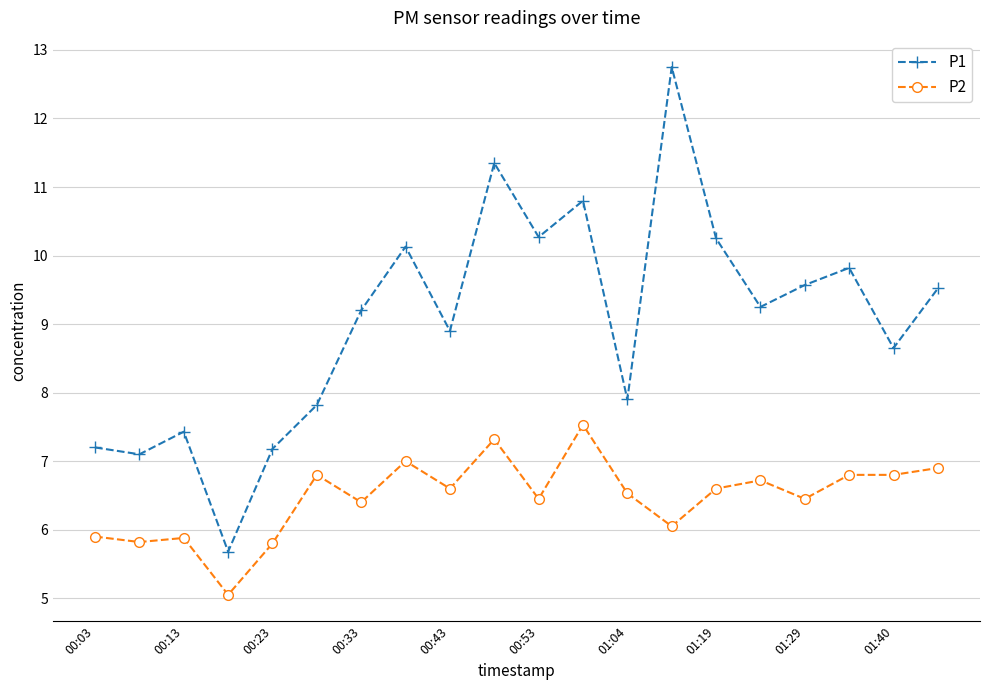

What is the highest value of the P1 series?

12.8